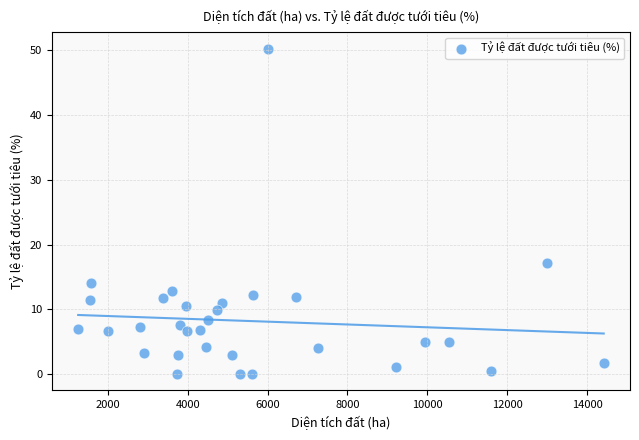

What is the range of Y values (max minus min)?

50.2